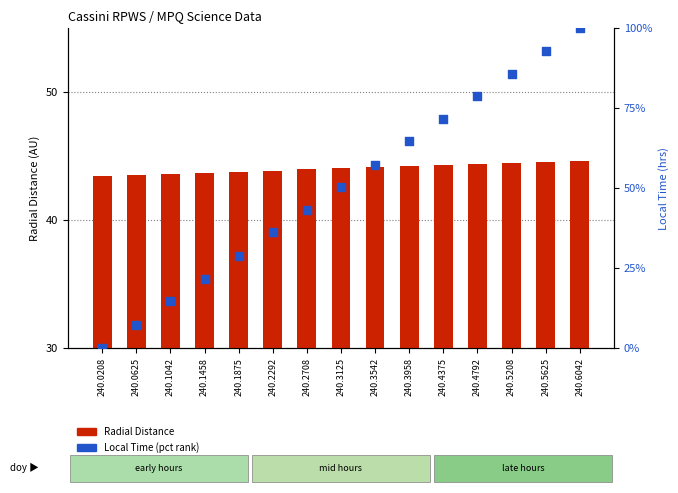

Which series has the widest spread of Y values?

Local Time (pct rank)